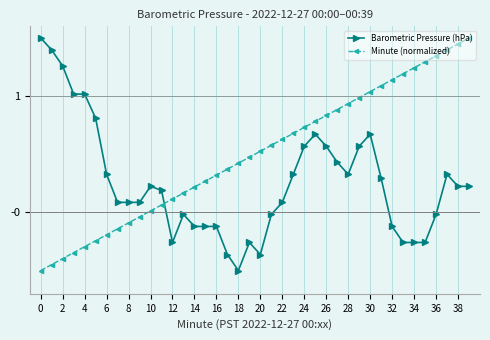

What is the difference between the maximum and minimum values in the Barometric Pressure (hPa) series?

2.0